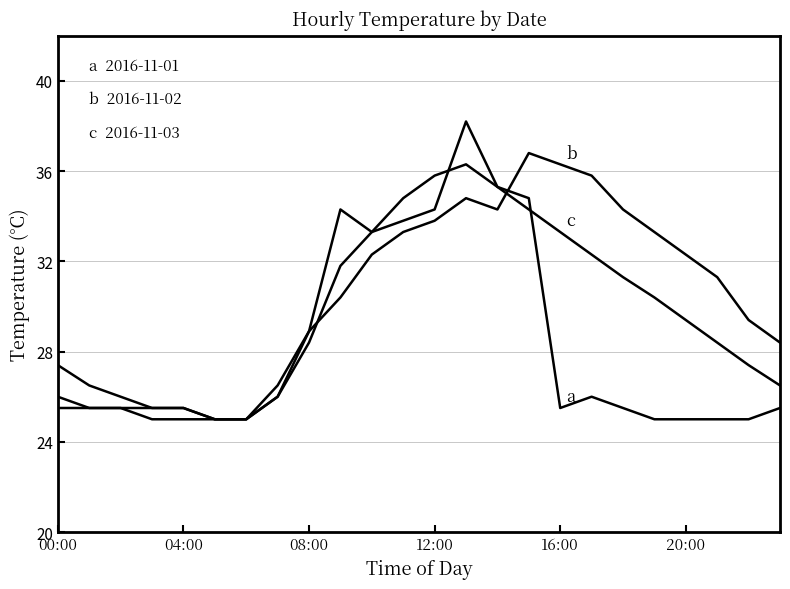

True or false: 2016-11-03 has a value of 7.4 at 17:00.

False